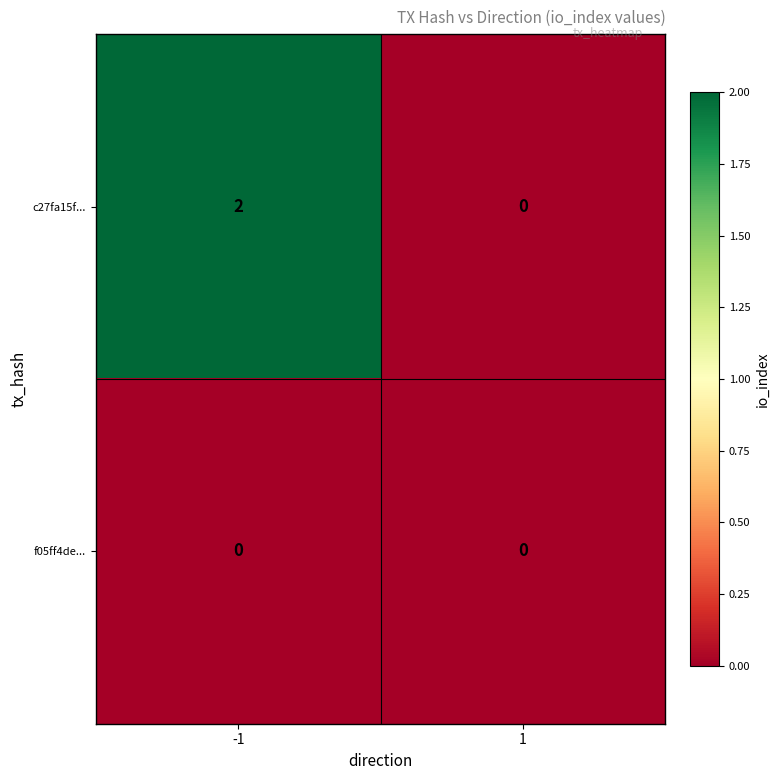

True or false: c27fa15f... has a value of 1 at -1.

False